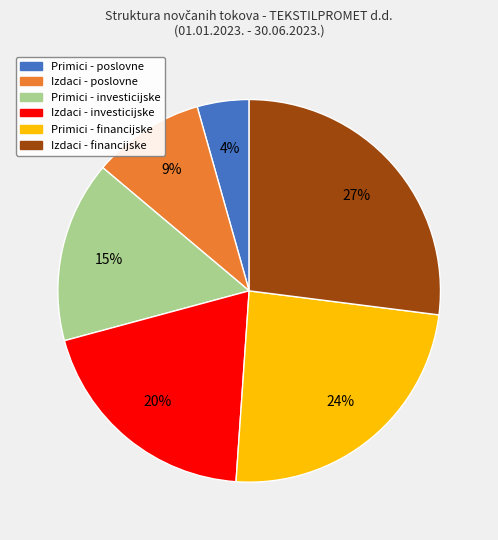

To the nearest percent, what is the difference between the largest and smallest slice percentages?

23%